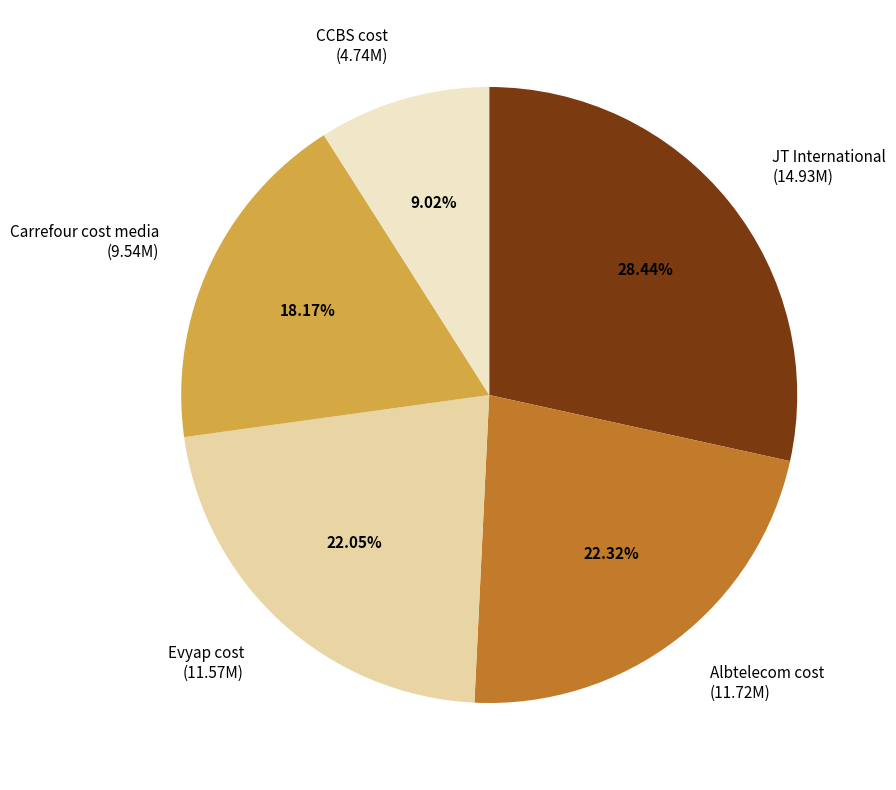

Approximately how many times larger is the value at CCBS cost (4.74M) compared to JT International (14.93M)?

0.3